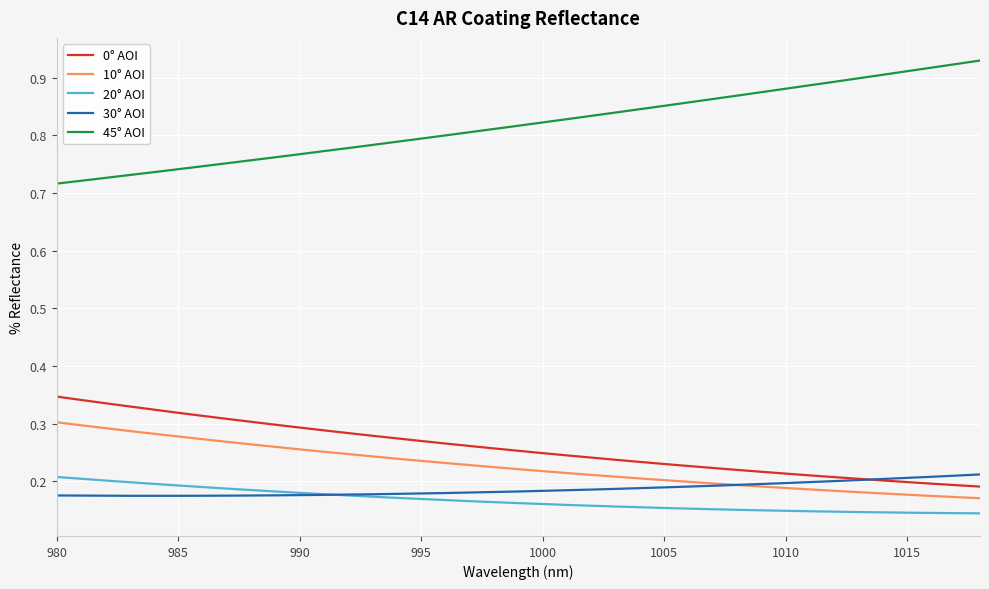

True or false: 20° AOI and 45° AOI intersect in this chart.

False